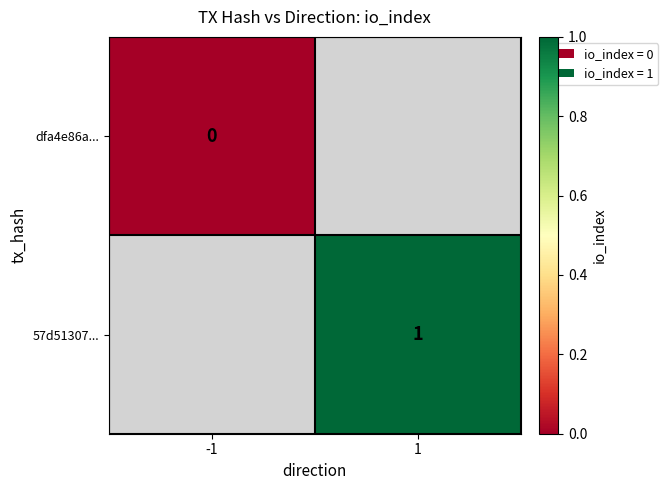

The 57d51307... series shows 1 at 1. True or false?

True